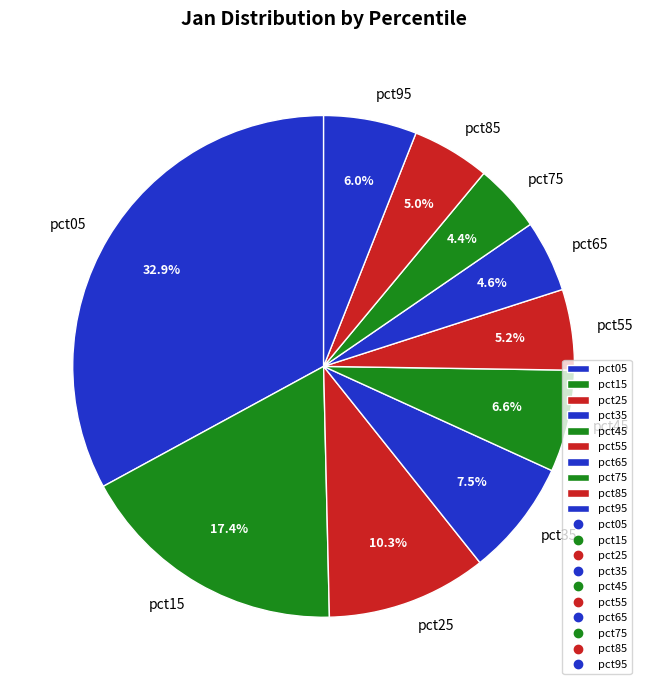

Is the sum of pct65 and pct95 greater than half?

No